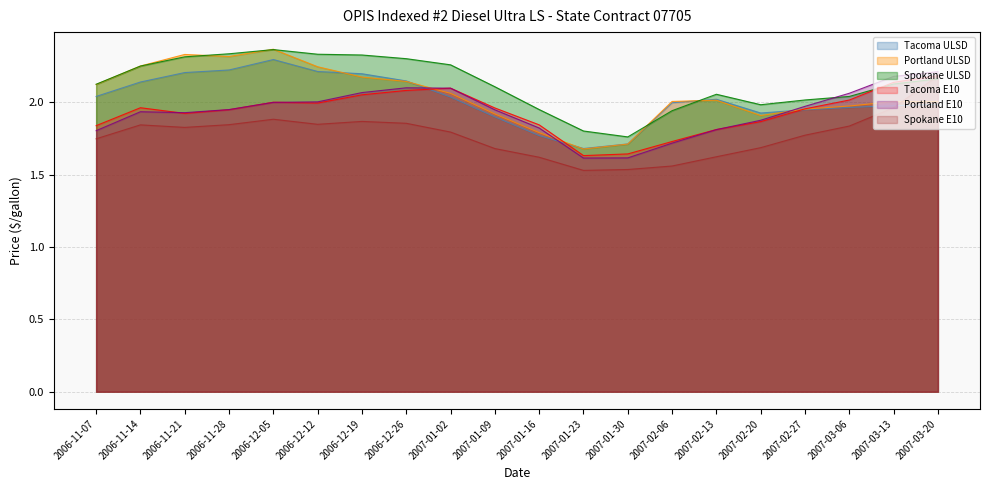

Is it true that Tacoma ULSD equals 2.6 at 2007-03-20?

False